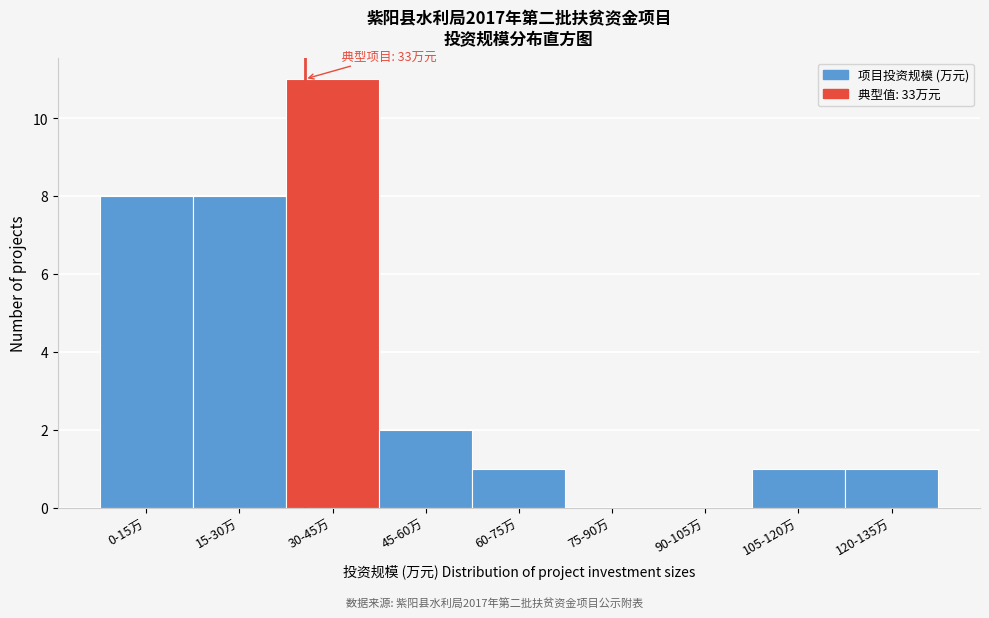

Reading left to right, transcribe all the data shown in this chart.

0-15万=8	15-30万=8	30-45万=11	45-60万=2	60-75万=1	75-90万=0	90-105万=0	105-120万=1	120-135万=1